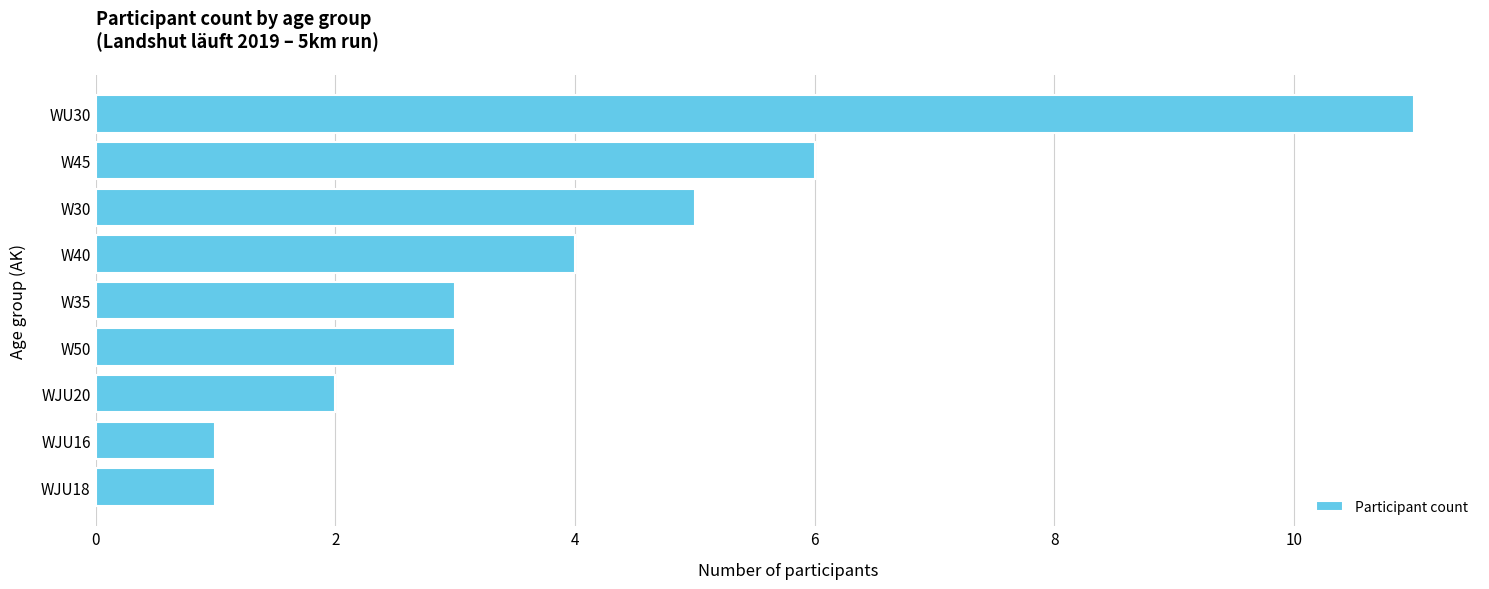

What is the approximate value at W45?

6